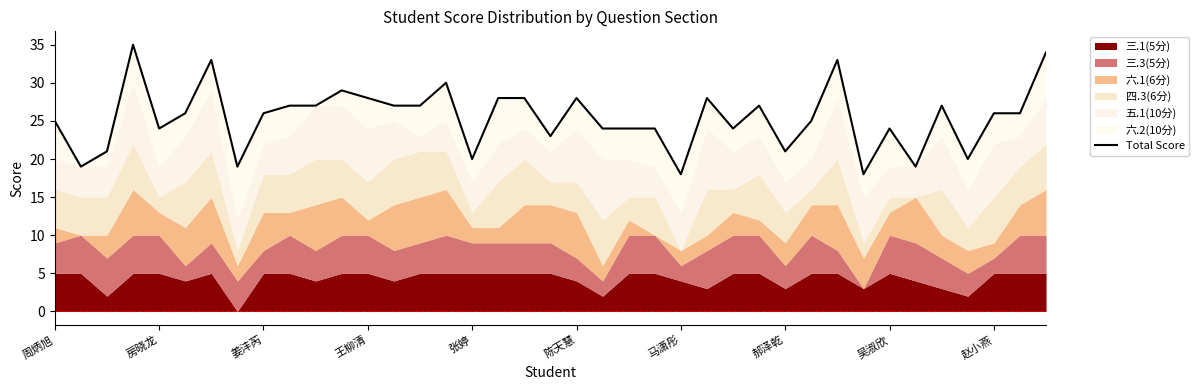

Does the chart have visible grid lines?

No